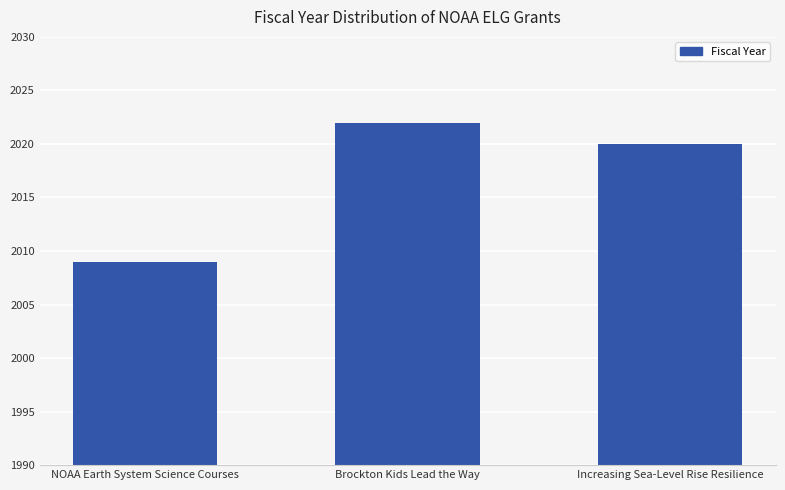

Reading left to right, extract all data points from this chart.

NOAA Earth System Science Courses=2009	Brockton Kids Lead the Way=2022	Increasing Sea-Level Rise Resilience=2020